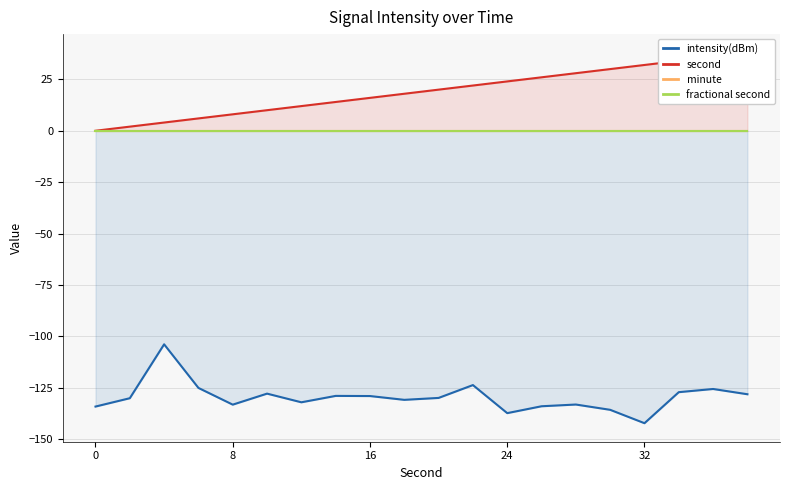

True or false: intensity(dBm) and second intersect in this chart.

False